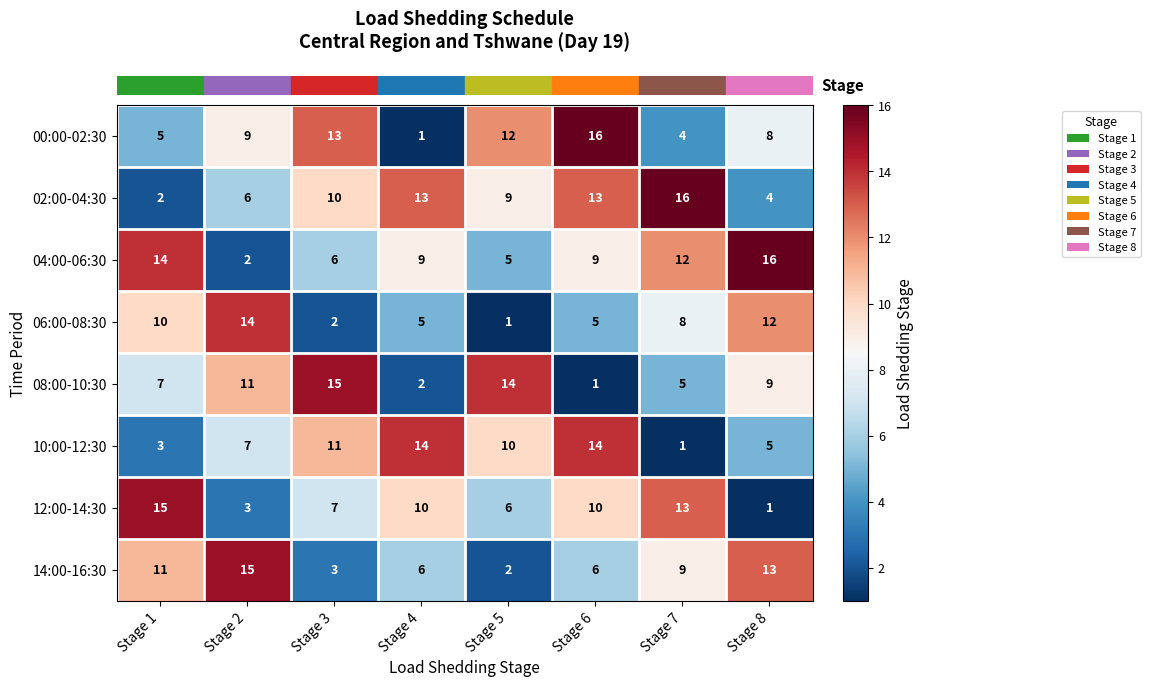

Which series has the largest range (max minus min)?

00:00-02:30